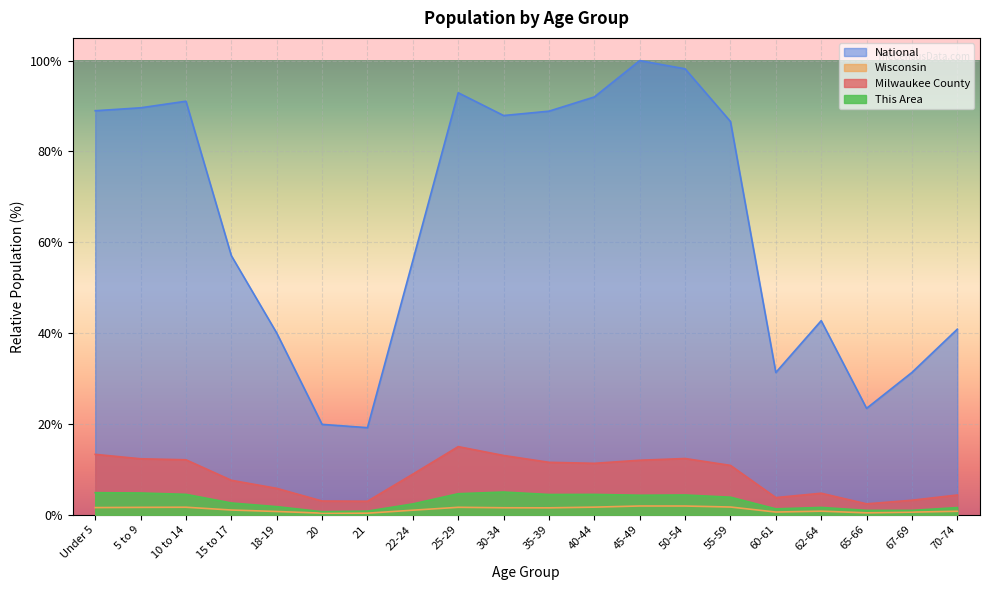

Reading right to left, list all the values displayed in this chart.

This Area: 1.6	1.0	1.0	1.6	1.3	3.9	4.4	4.3	4.5	4.5	5.0	4.6	2.4	0.8	0.7	1.8	2.6	4.5	4.8	4.9
Milwaukee County: 4.3	3.2	2.4	4.7	3.8	10.9	12.4	12.0	11.3	11.5	13.1	15.0	8.9	3.0	3.0	5.8	7.6	12.1	12.3	13.3
Wisconsin: 0.8	0.6	0.4	0.8	0.6	1.7	1.9	1.9	1.7	1.5	1.5	1.6	1.0	0.3	0.4	0.7	1.0	1.7	1.6	1.6
National: 40.9	31.3	23.4	42.7	31.3	86.6	98.2	100.0	92.0	88.9	87.9	92.9	56.0	19.2	19.9	40.0	57.0	91.1	89.6	89.0